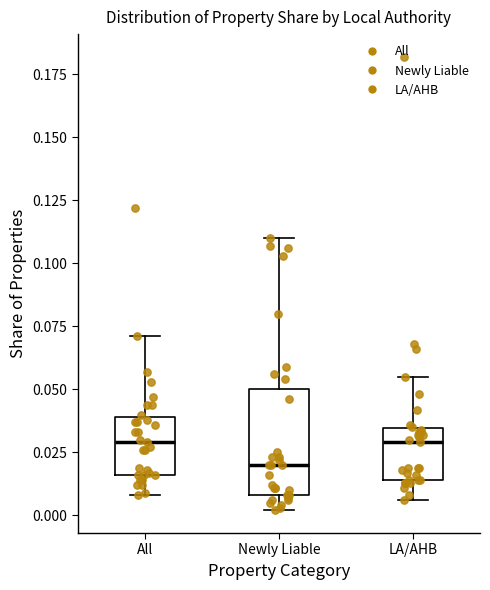

Reading left to right, transcribe this box plot: for each box, give where its median line is, the range the box spans, and where its two whiskers end, as read against the y-axis. The values are not printed on the chart, so give them approximately, as read against the axis.

All: median 0.030, box 0.015 to 0.040, whiskers 0.010 to 0.070
Newly Liable: median 0.020, box 0.010 to 0.050, whiskers 0.000 to 0.110
LA/AHB: median 0.030, box 0.015 to 0.035, whiskers 0.005 to 0.055